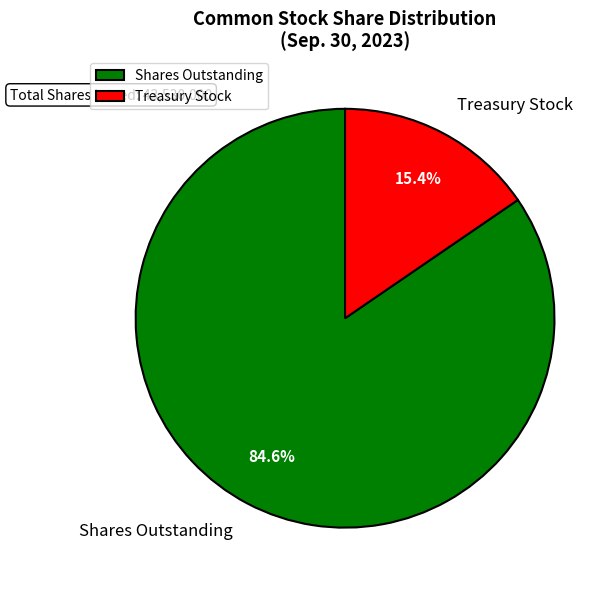

How many slices are in this pie chart?

2